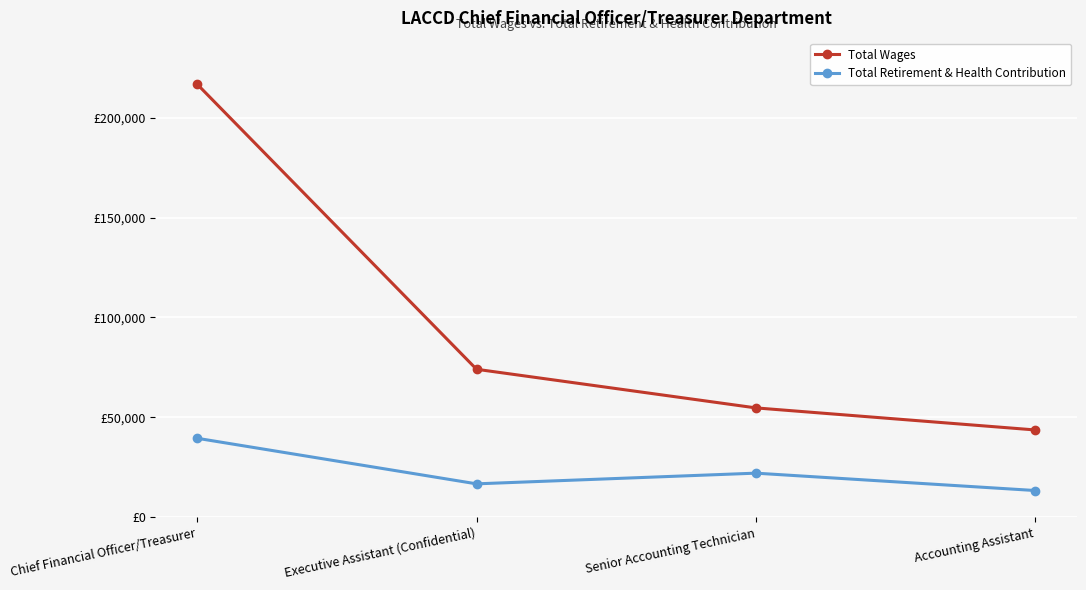

Is this an area chart (filled region under the line)?

No